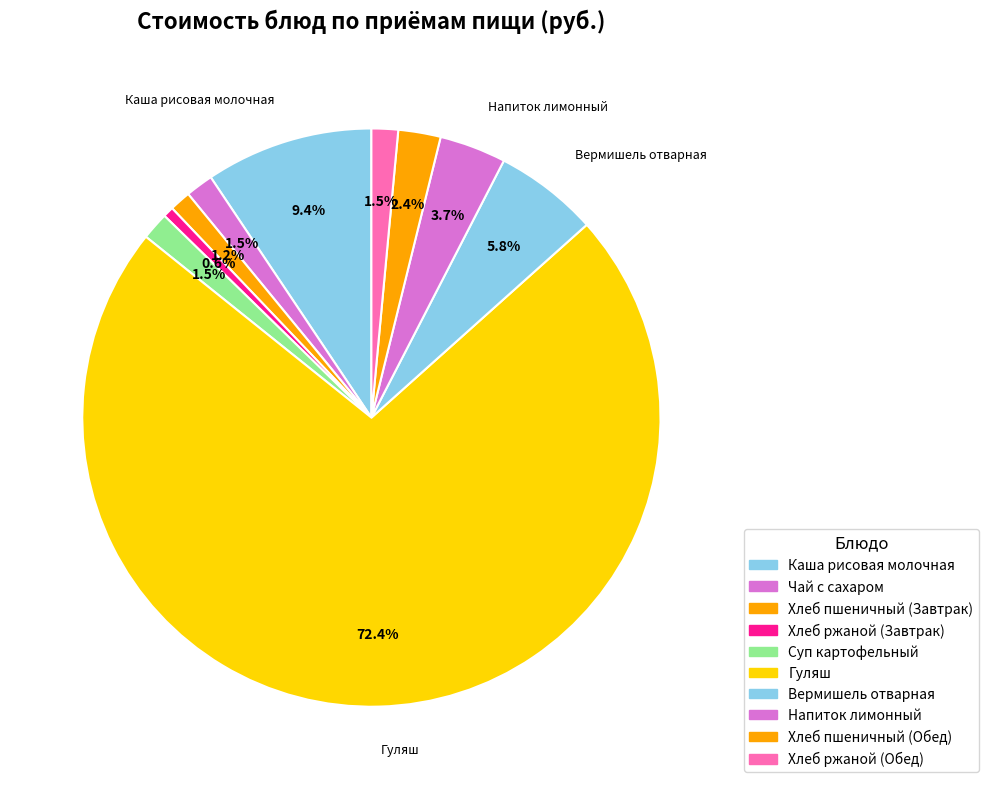

How many segments does this pie chart have?

10